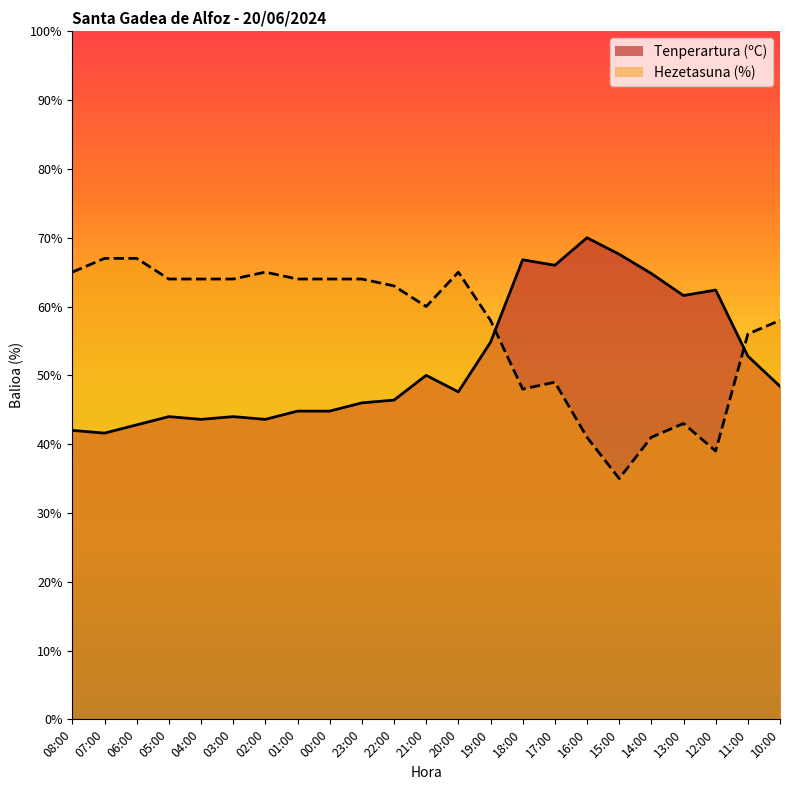

What is the value of the Hezetasuna (%) point at the 2nd from the left?

67.0